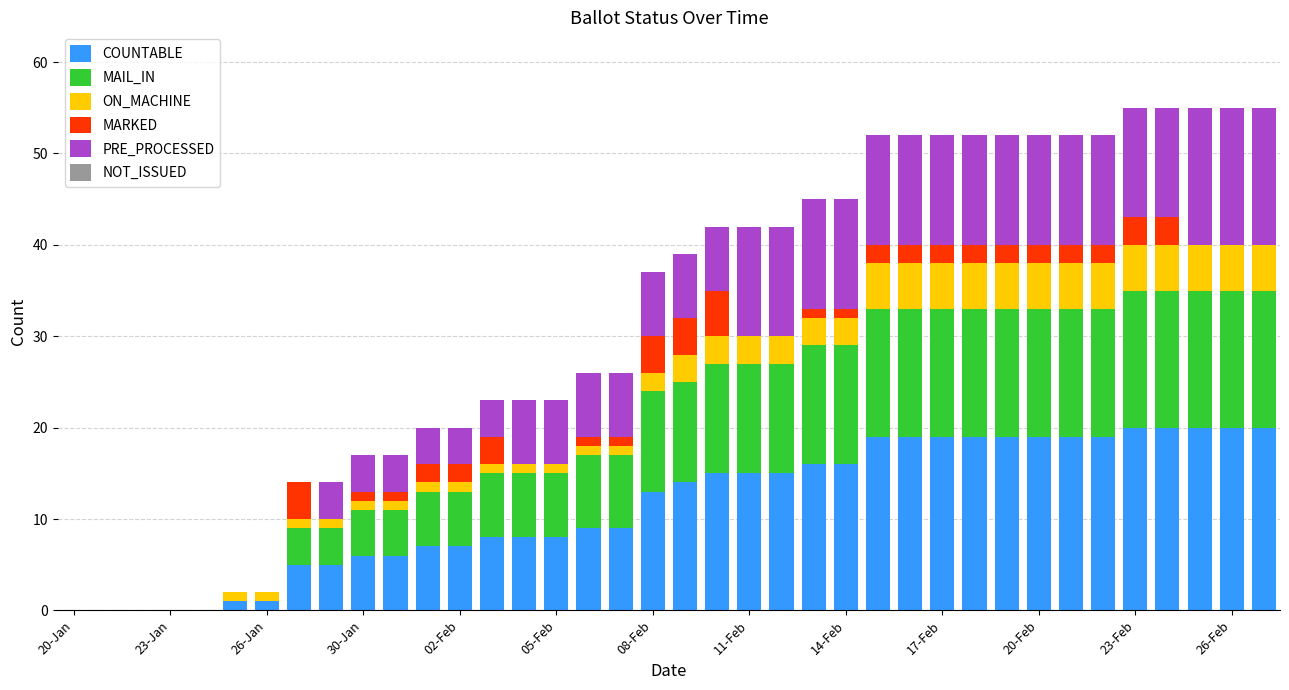

What is the sum of all COUNTABLE values?

436